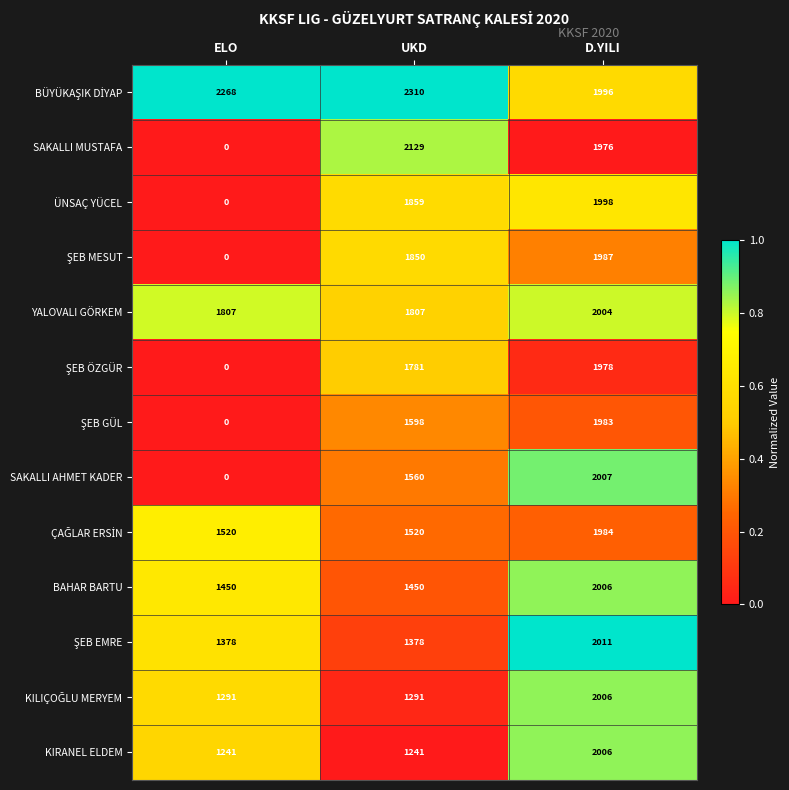

At how many categories does at least one series exceed 0?

3